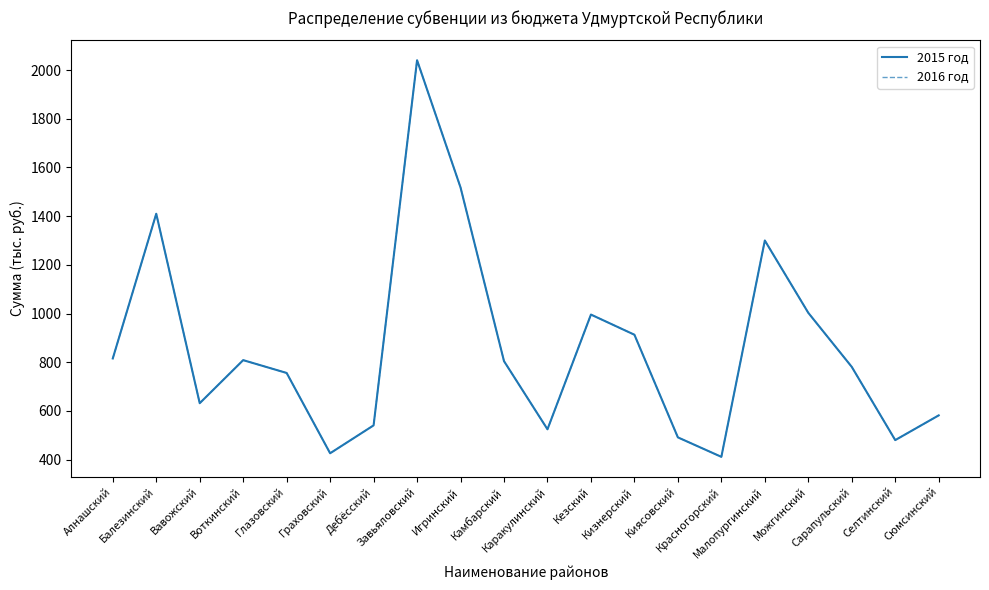

Between Кезский and Кизнерский, which is larger?

Кезский